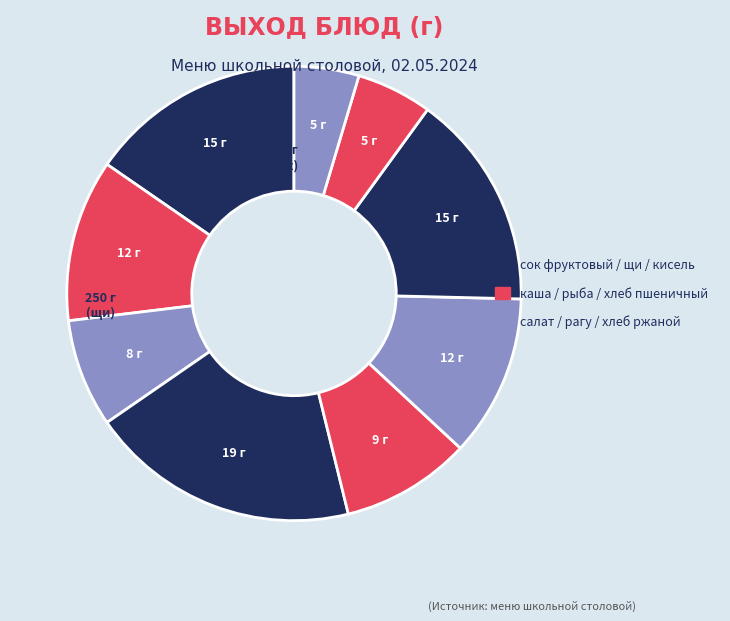

To the nearest percent, what is the average slice percentage?

11%